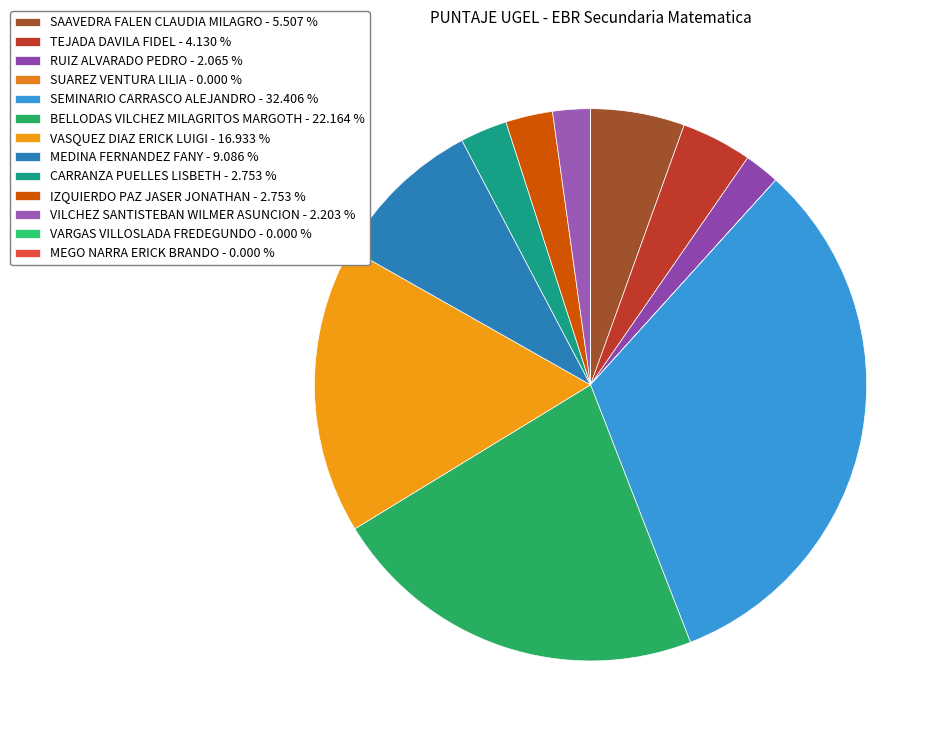

To the nearest percent, what is the difference between the largest and smallest slice percentages?

32%